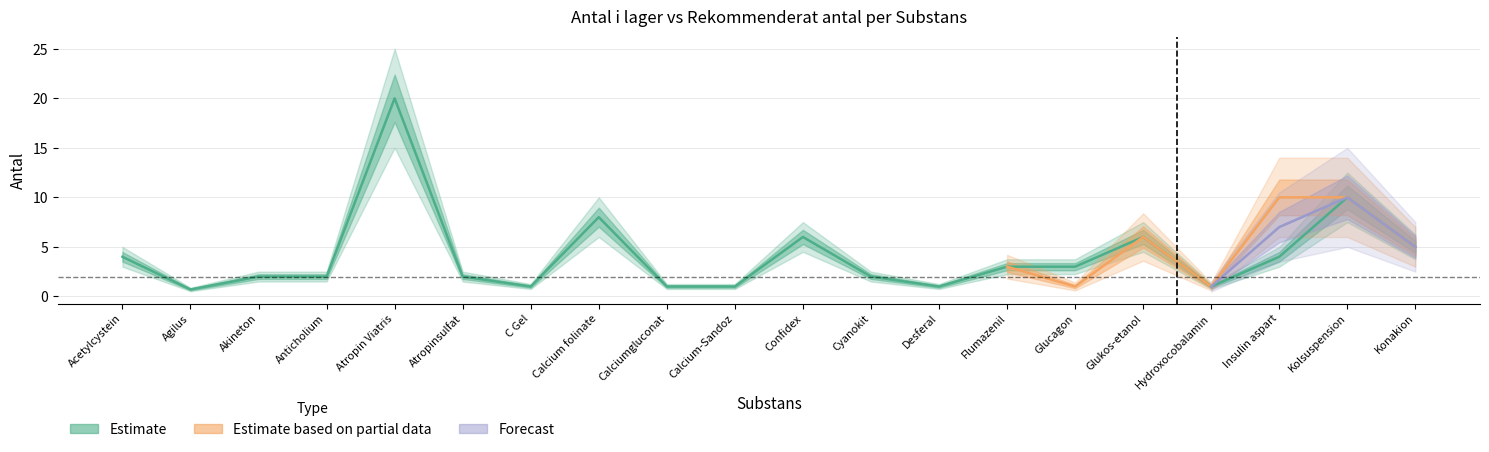

Between C Gel and Confidex, which series saw the biggest shift?

Estimate